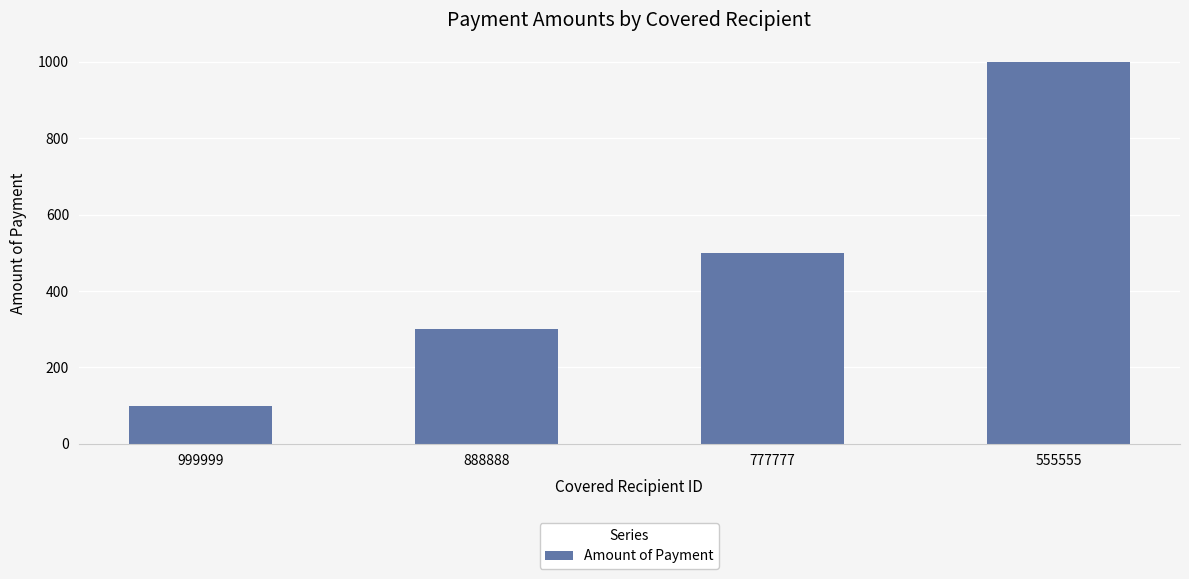

How many bars are there in total?

4